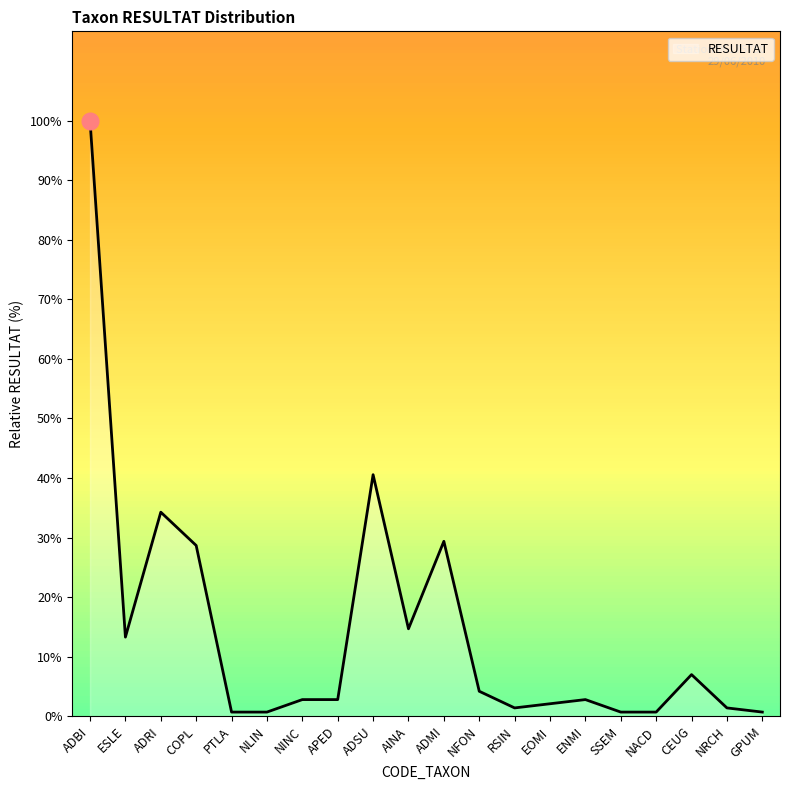

What is the ratio of the value at ADBI to the value at ADSU?

2.5